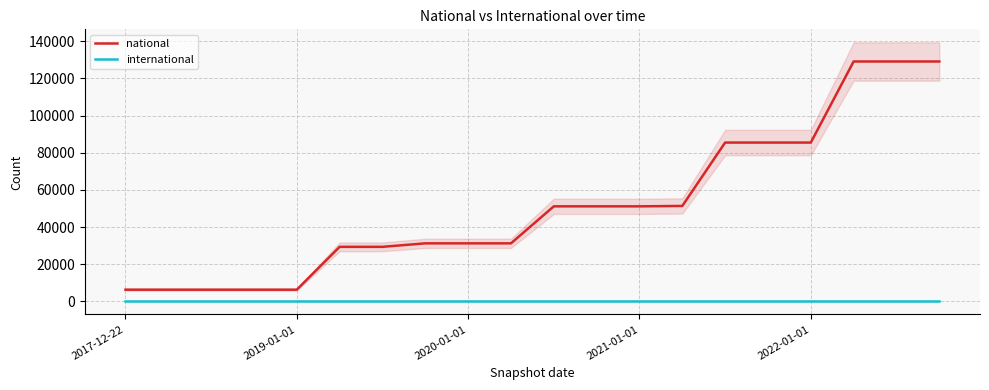

Where does the national series first go above 51171?

13